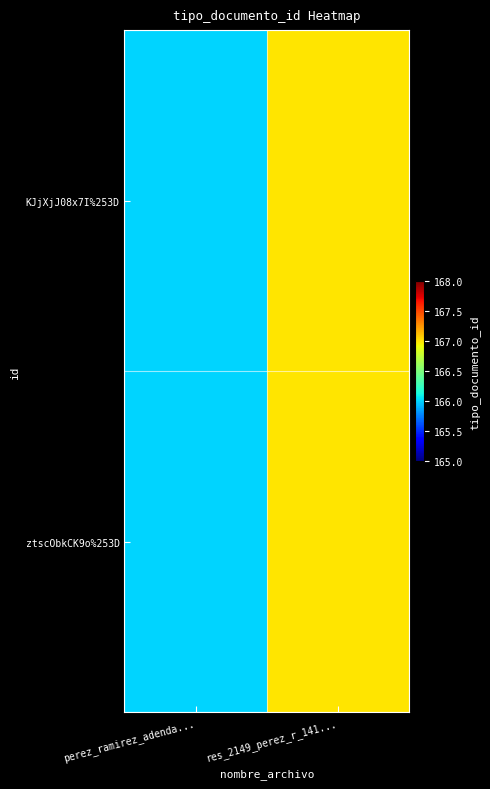

At perez_ramirez_adenda..., list the series in order from smallest to largest.

KJjXjJ08x7I%253D, ztscObkCK9o%253D